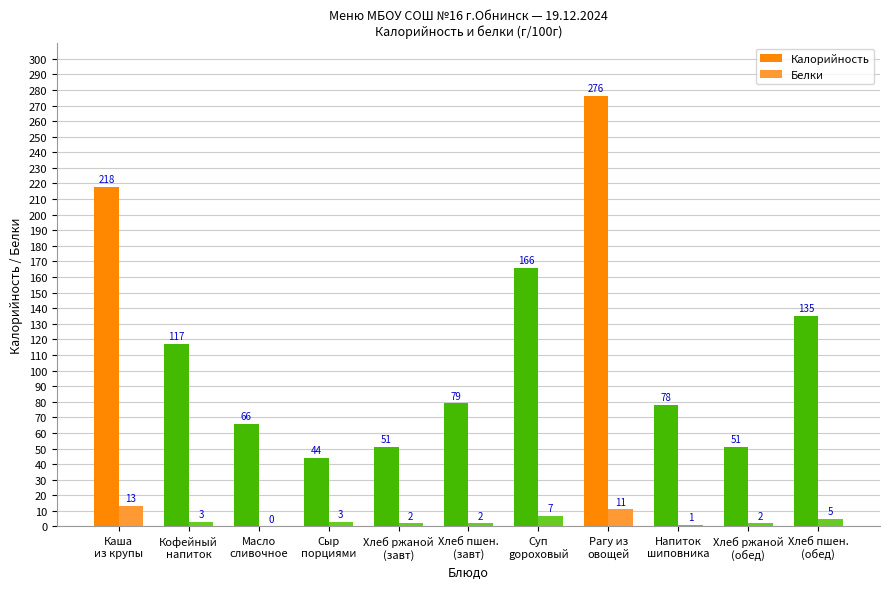

Which series has the largest total across all categories?

Калорийность